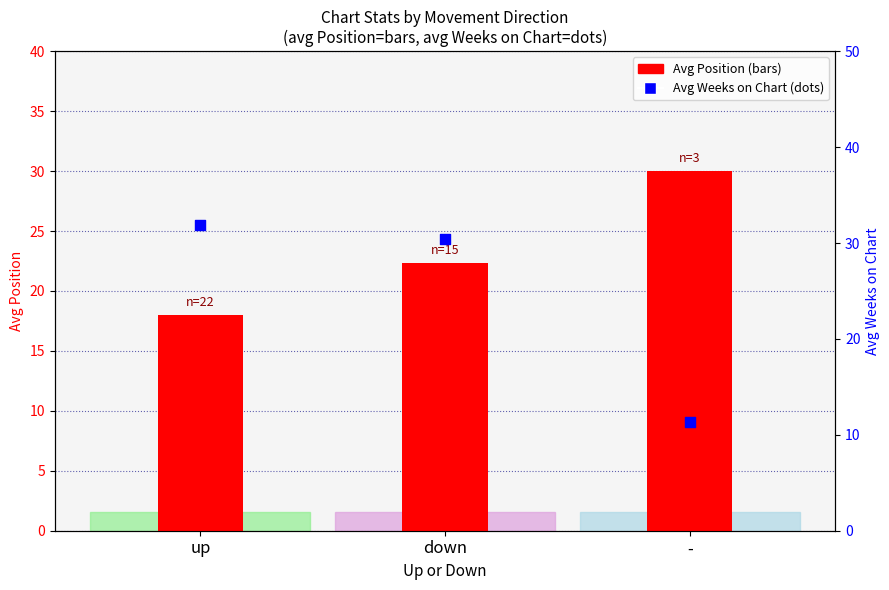

What are all the series names shown in the legend?

Avg Position, Avg Weeks on Chart